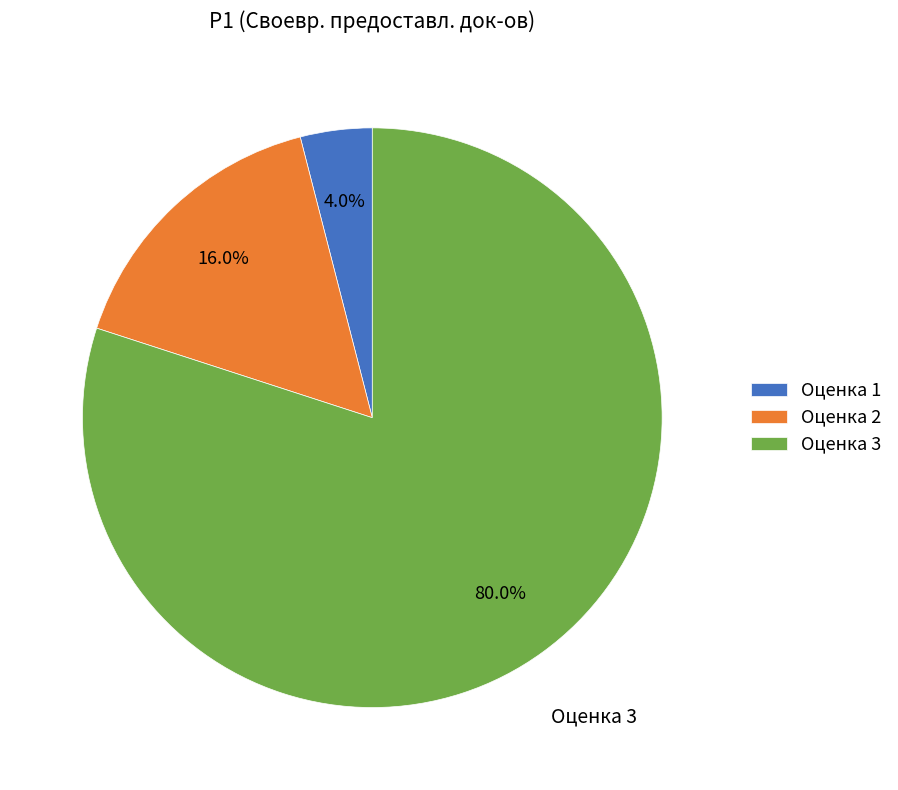

How much of the chart is everything except Оценка 1?

96.0%